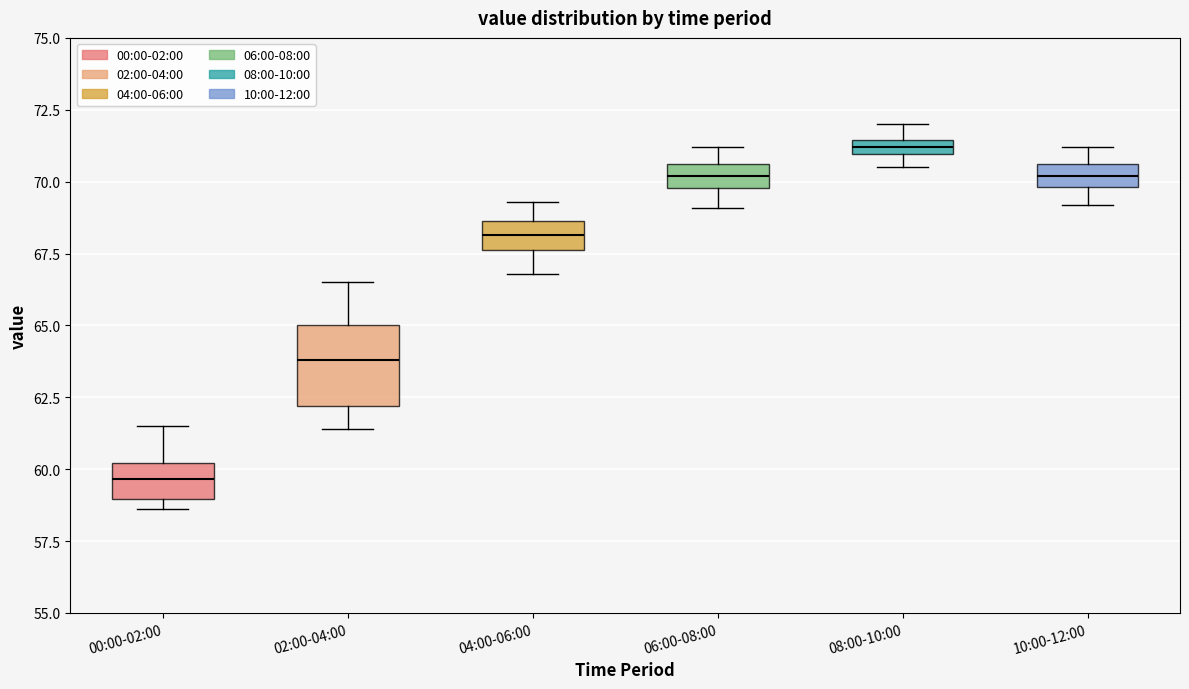

Which box is the tallest, from its lower edge to its upper edge?

02:00-04:00